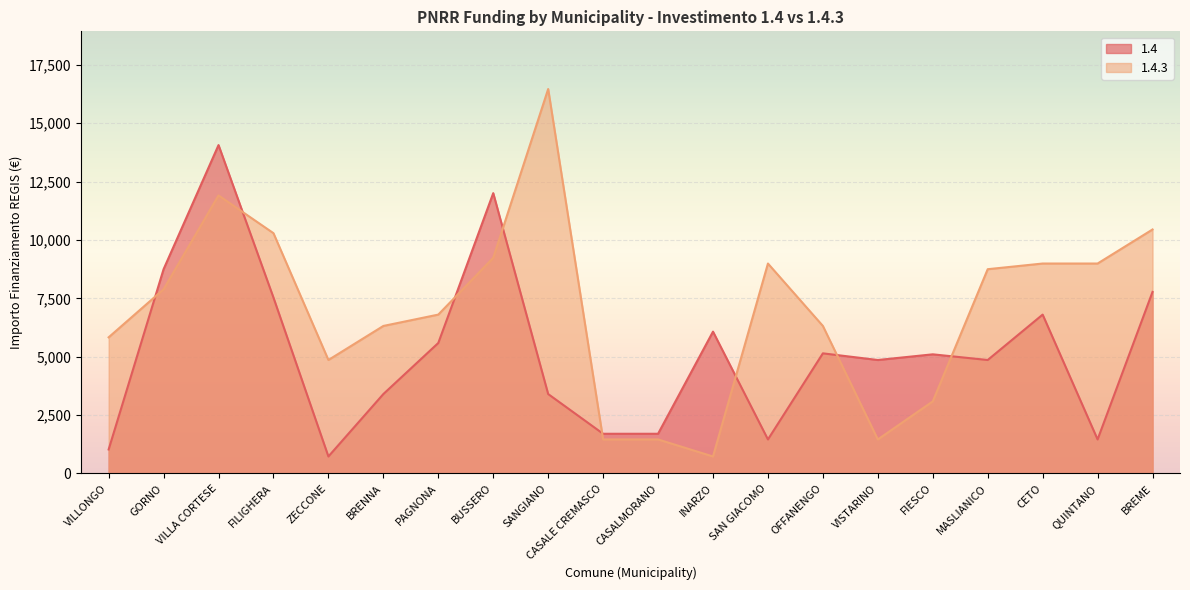

At which category does the chart reach its minimum across all series?

ZECCONE